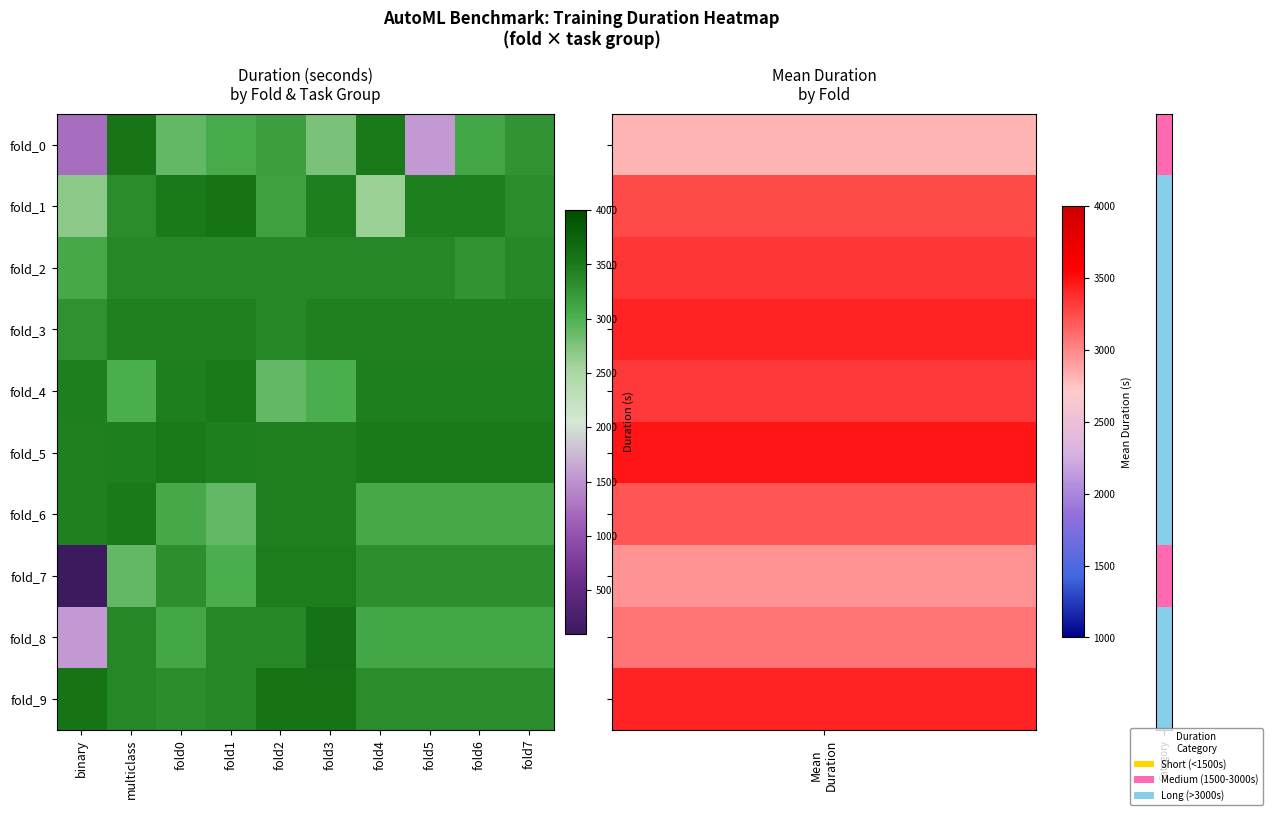

Between binary and fold0, which is larger?

fold0